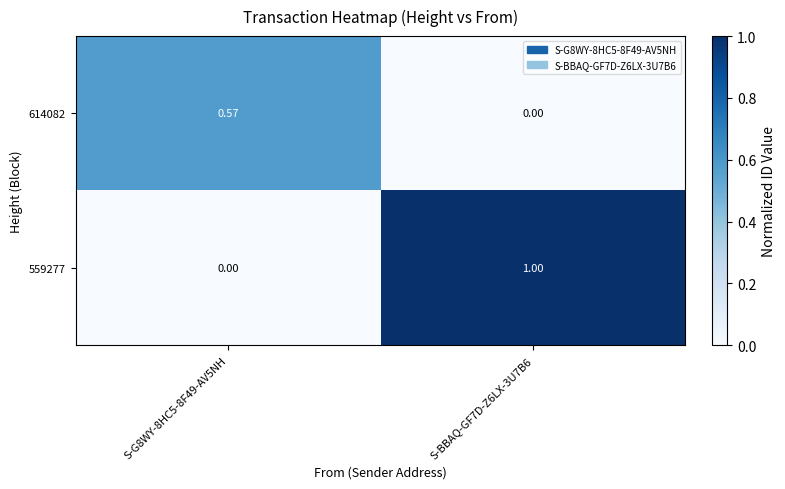

Is the value of 614082 at S-G8WY-8HC5-8F49-AV5NH greater than the value of 559277 at S-G8WY-8HC5-8F49-AV5NH?

Yes